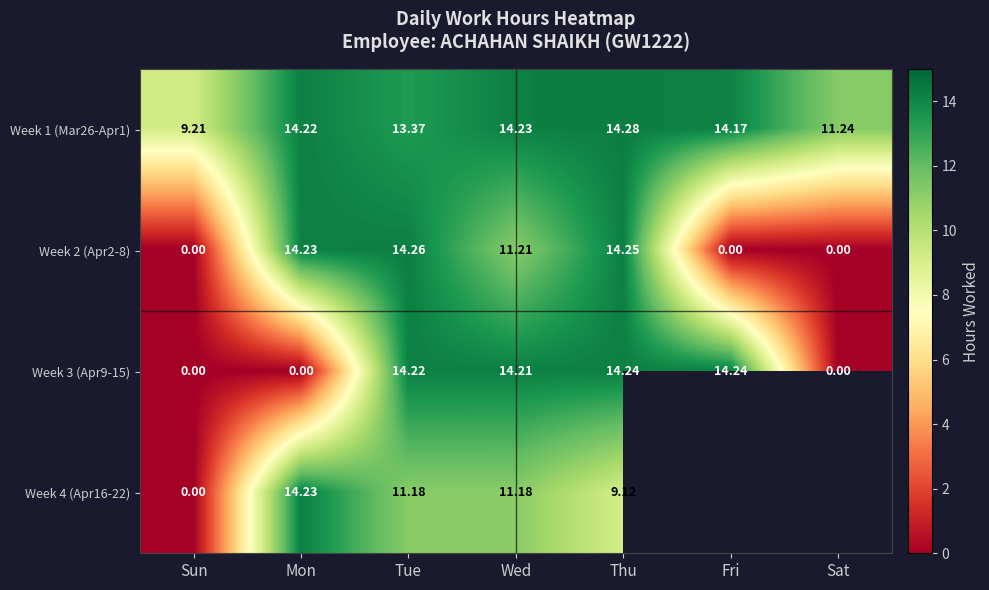

How many data points in Week 1 (Mar26-Apr1) are less than 14?

3